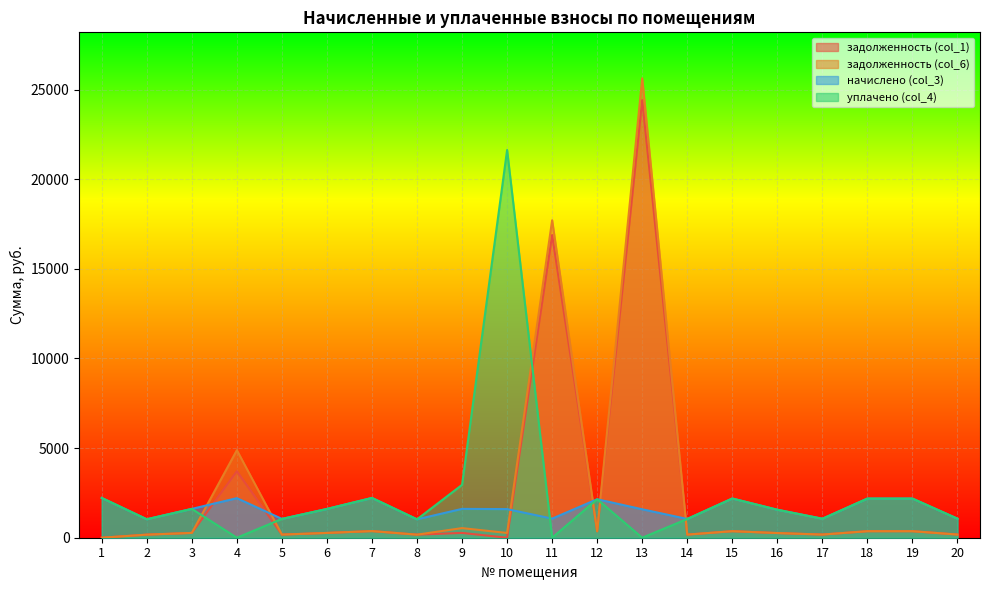

What is the average value of the начислено (col_3) series?

1612.9